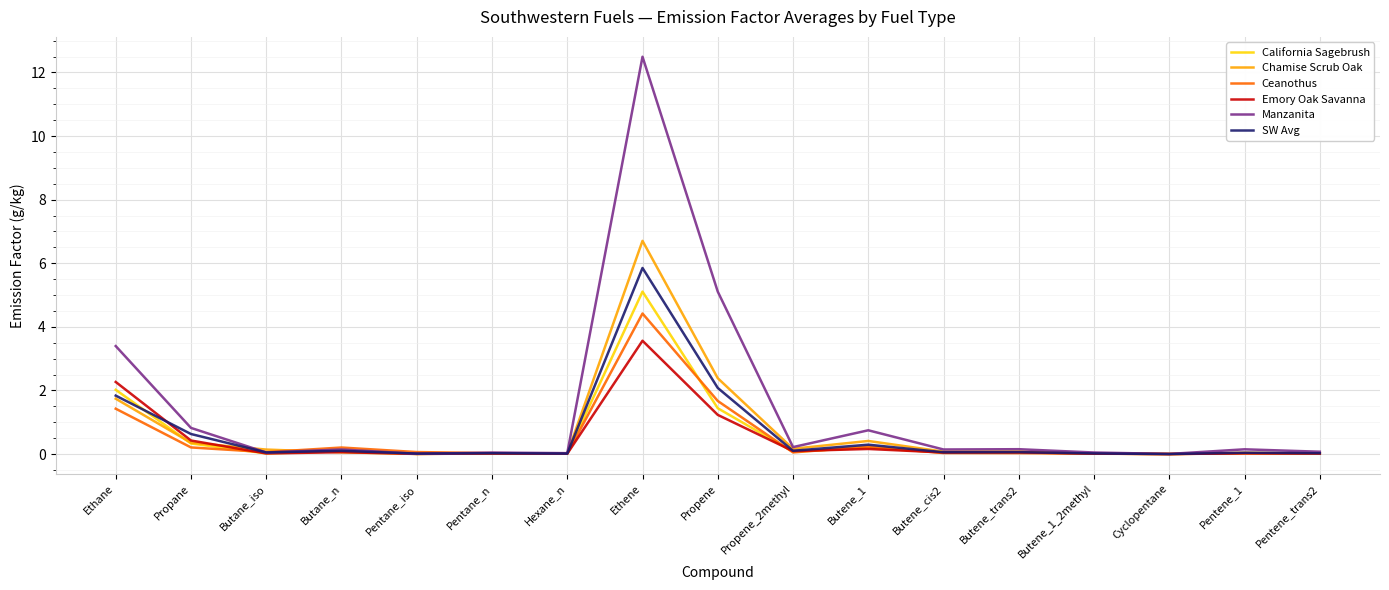

True or false: SW Avg has more than 2 points higher than both neighbors.

True